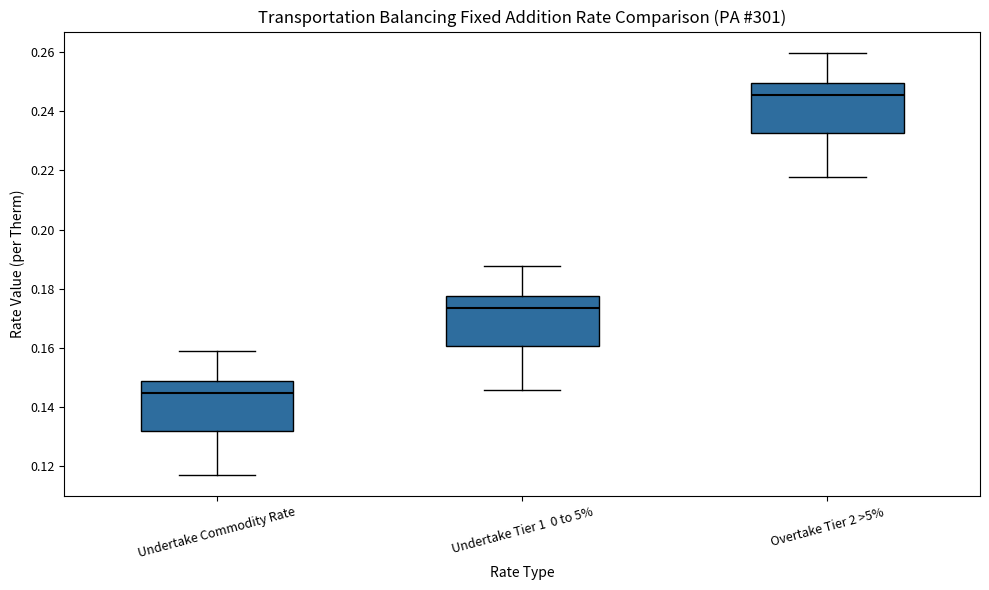

Which box has the lowest median line?

Undertake Commodity Rate